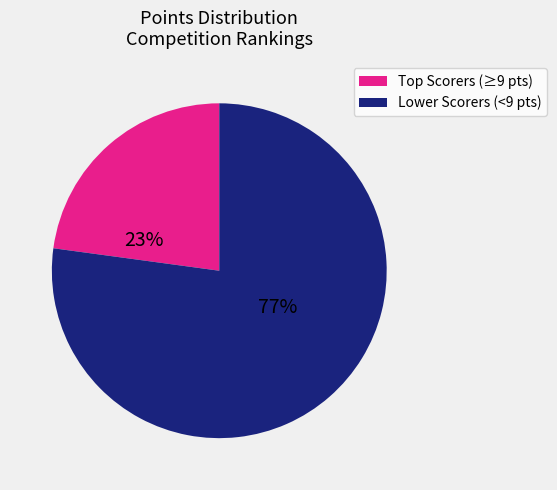

To the nearest percent, what is the difference between the largest and smallest slice percentages?

54%